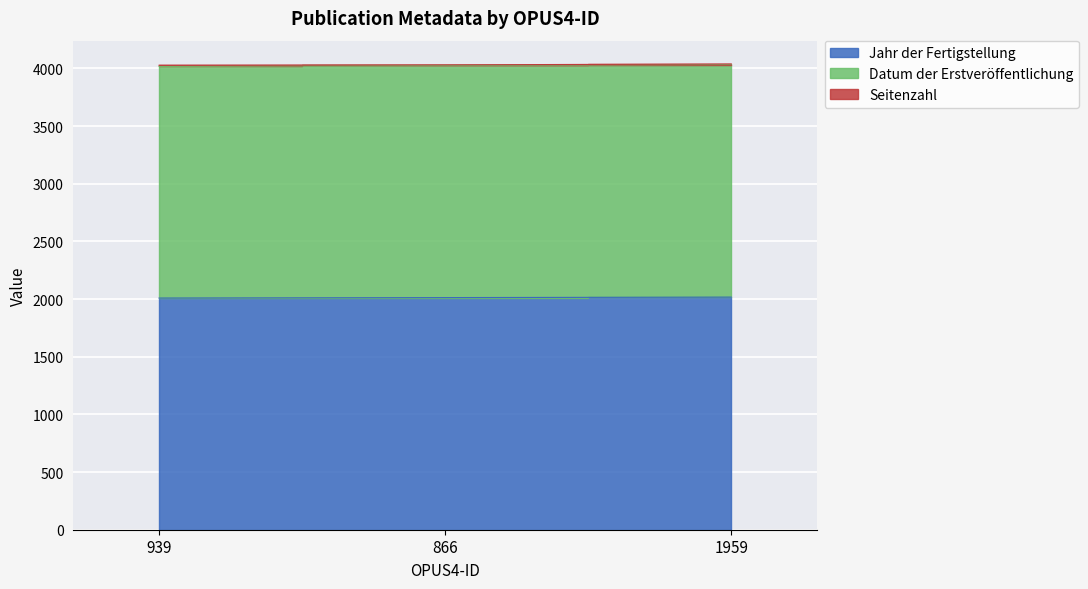

How many data points does each series have?

3